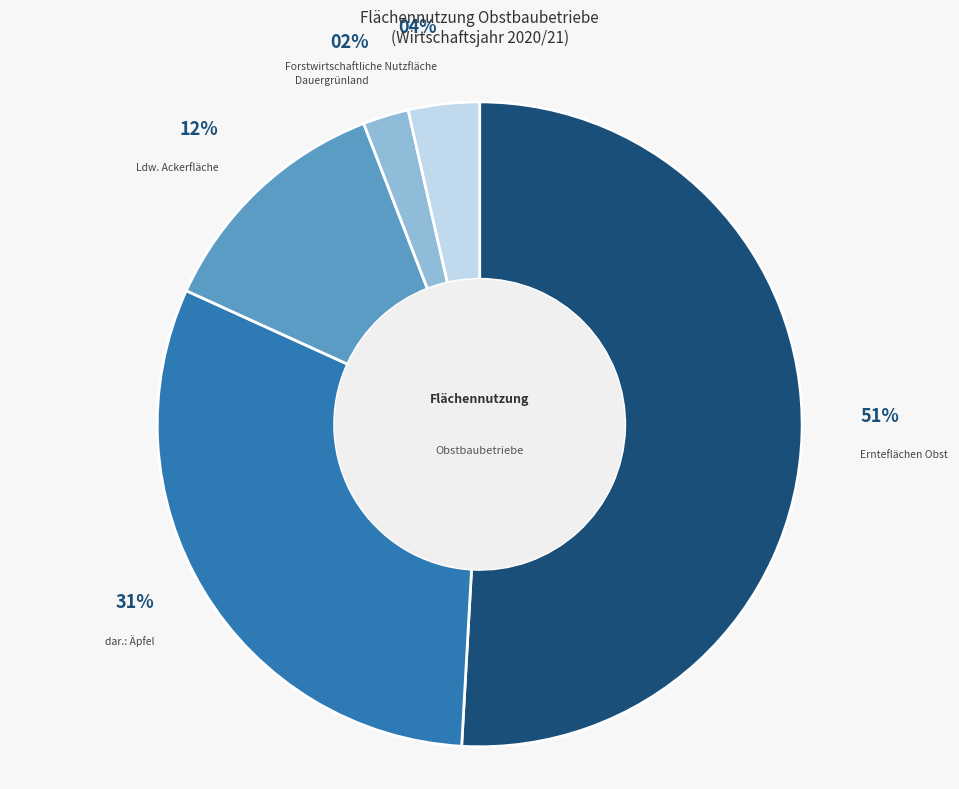

Between Ernteflächen Obst and dar.: Äpfel, which is larger?

Ernteflächen Obst